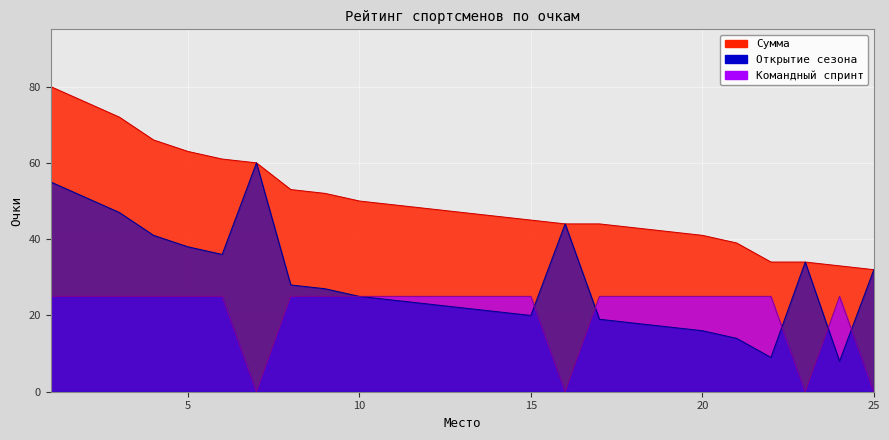

List the labels in order of Открытие сезона value, largest first.

7, 1, 2, 3, 16, 4, 5, 6, 23, 25, 8, 9, 10, 11, 12, 13, 14, 15, 17, 18, 19, 20, 21, 22, 24